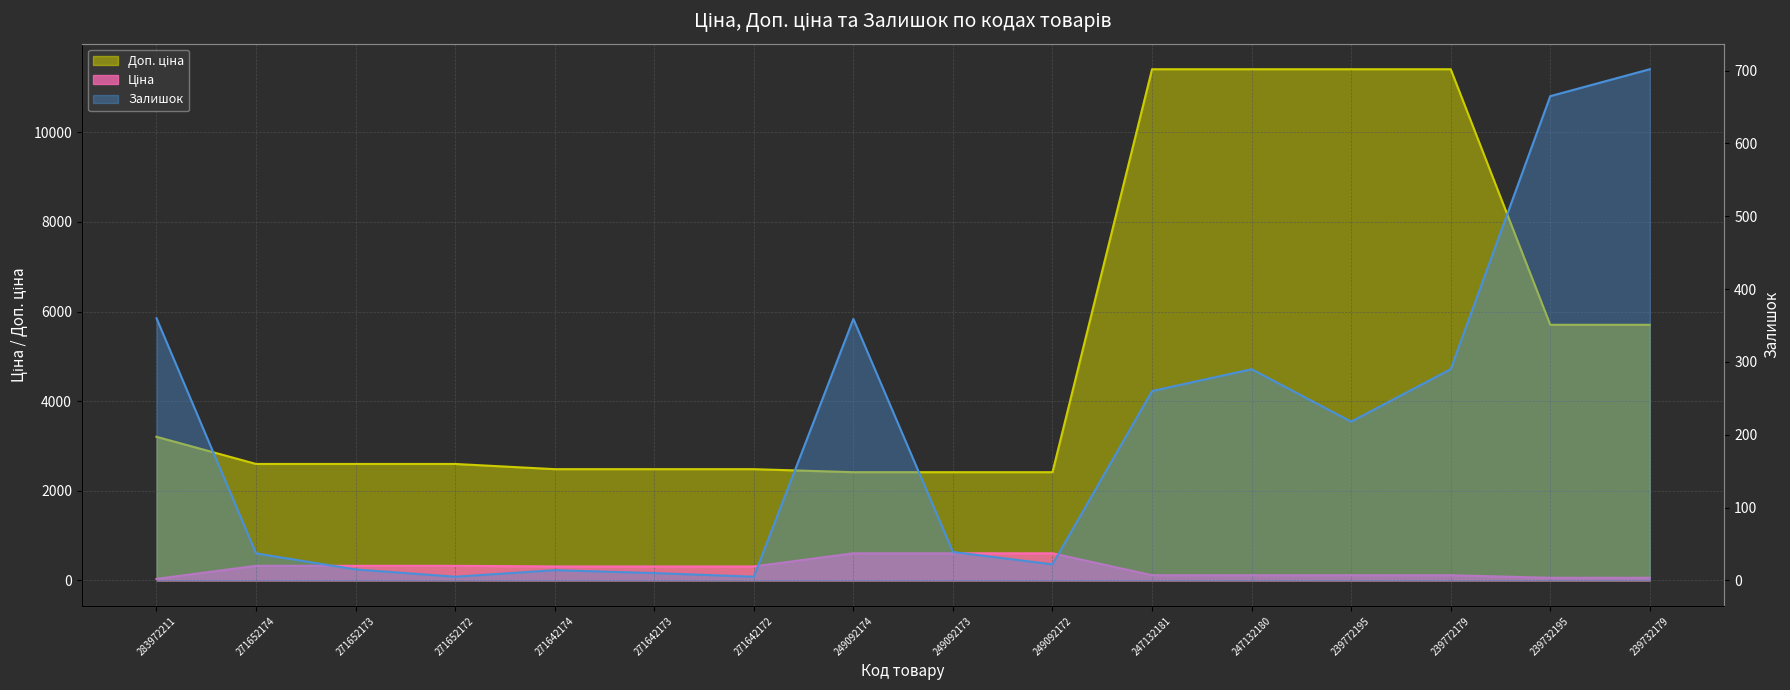

What is the sum of the Доп. ціна values at 283972211 and 271652173?

5803.3